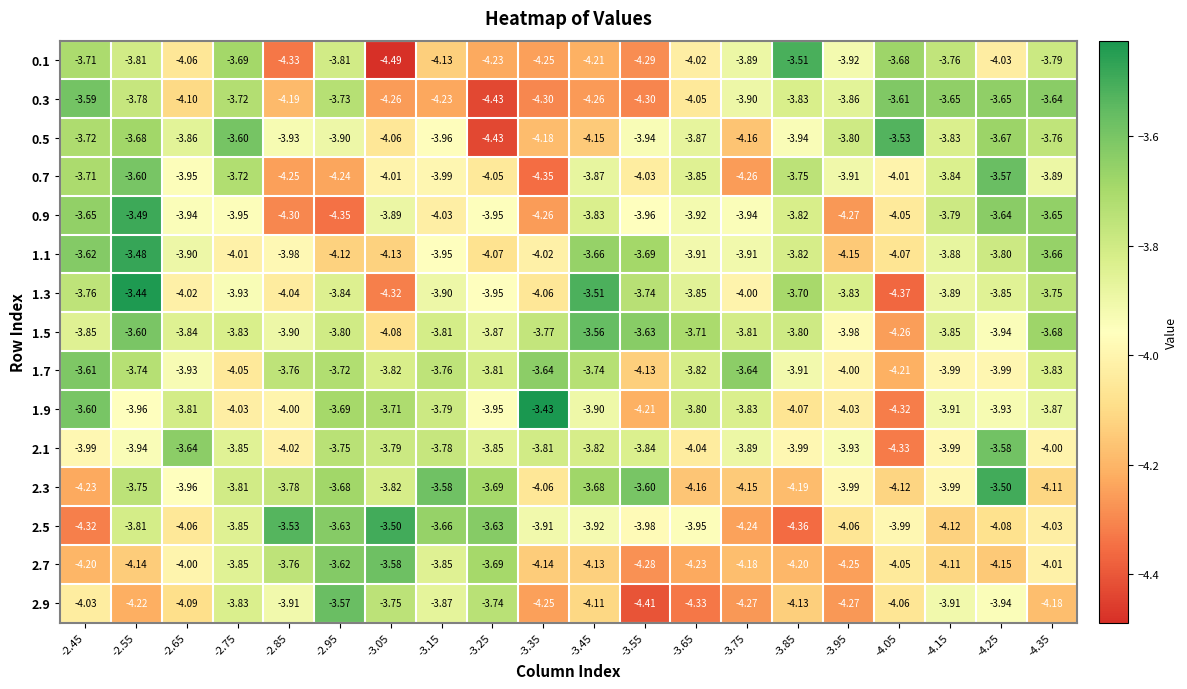

Is the value of 0.1 at -3.55 greater than the value of 2.1 at -3.25?

No